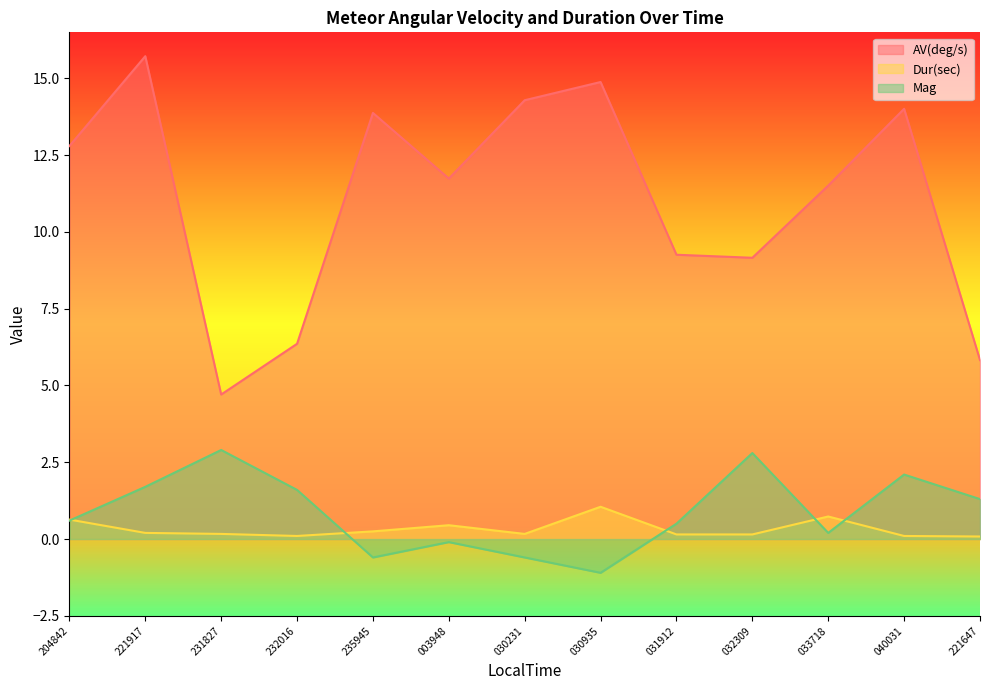

The Dur(sec) series shows 0.1 at 040031. True or false?

True